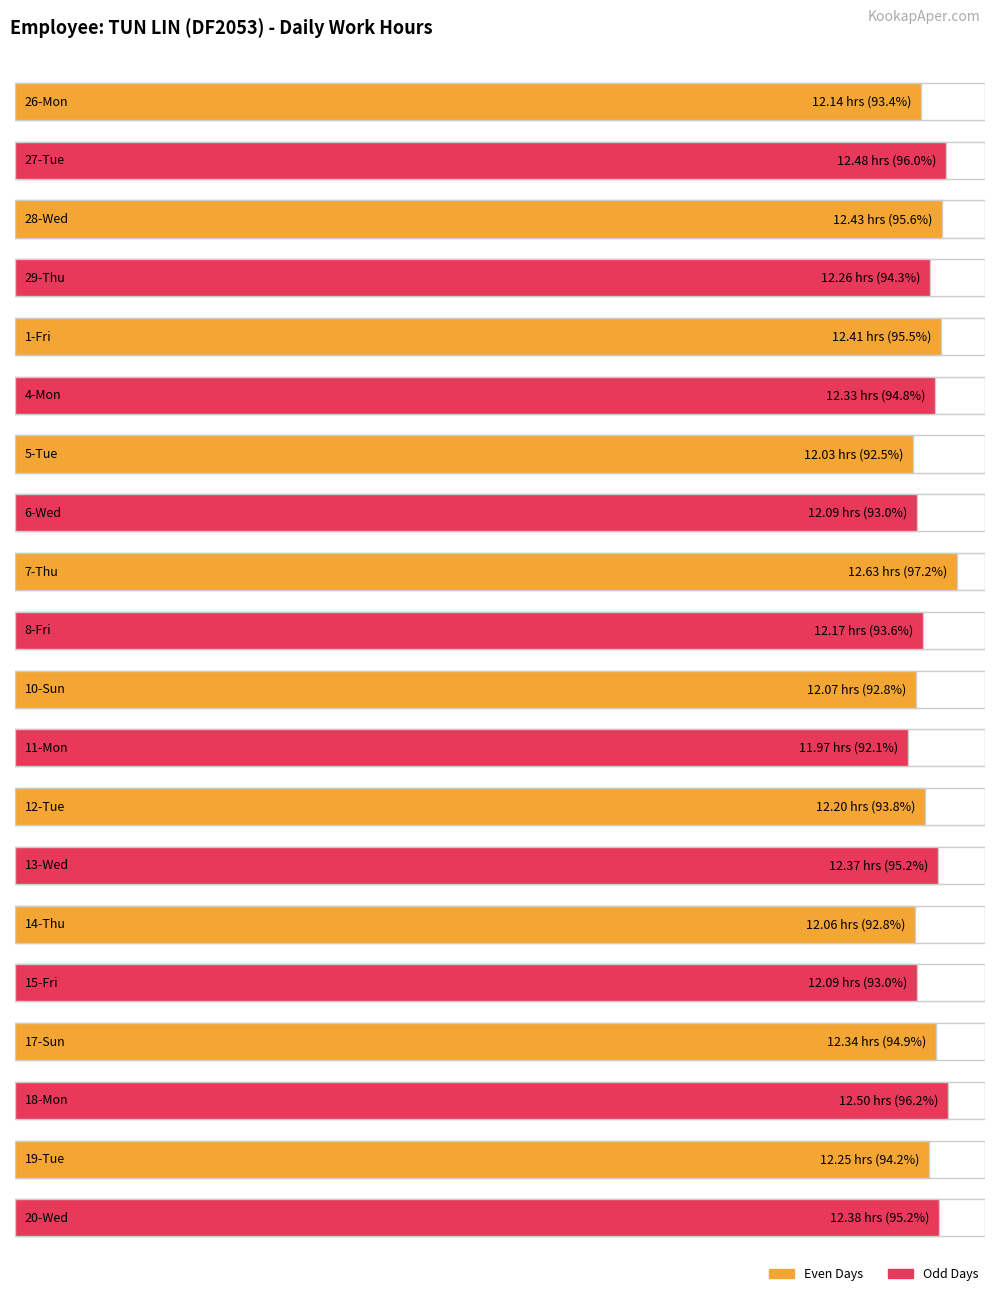

What is the maximum value shown in the chart?

12.6